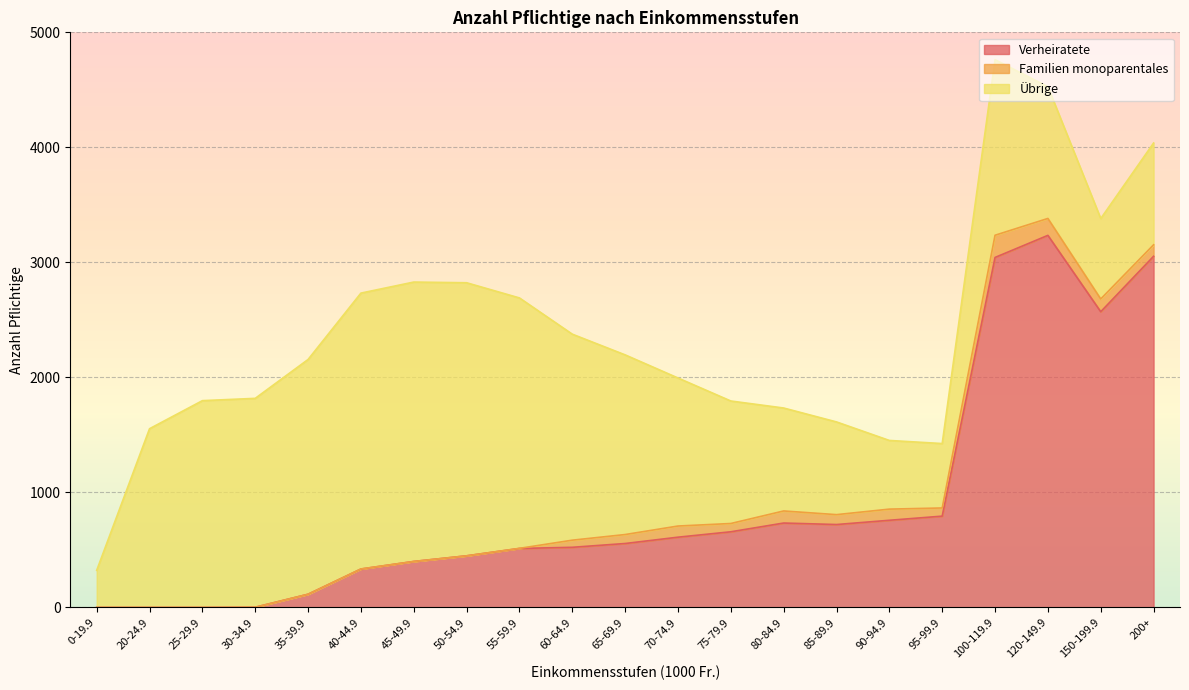

Is it true that Verheiratete equals 882 at 60-64.9?

False